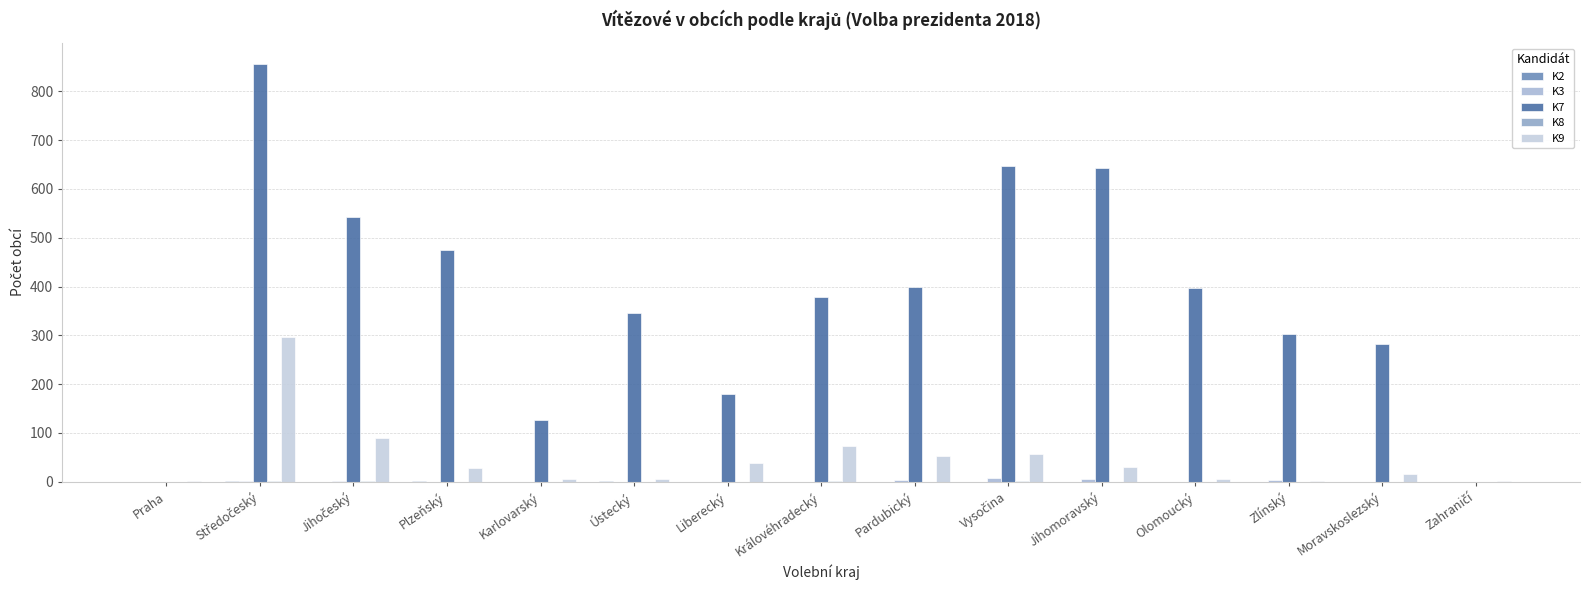

How many categories are shown in the chart?

15